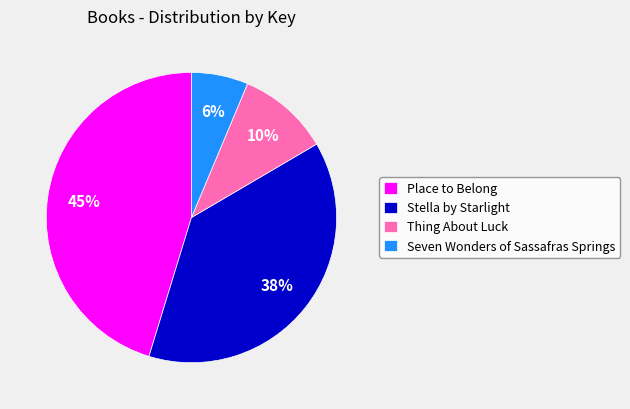

To the nearest percent, what is the difference between the largest and smallest slice percentages?

39%